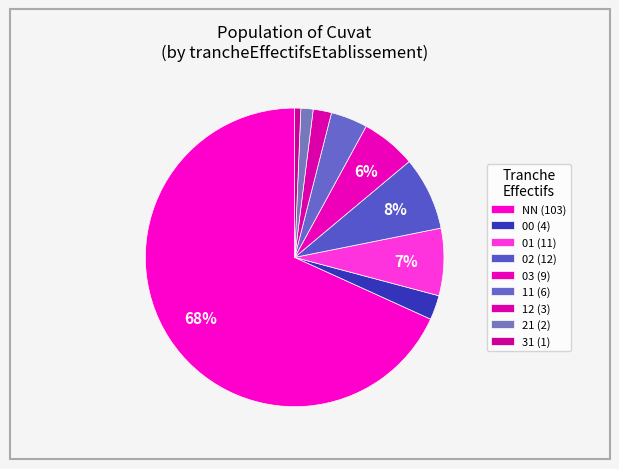

To the nearest percent, what is the average slice percentage?

11%